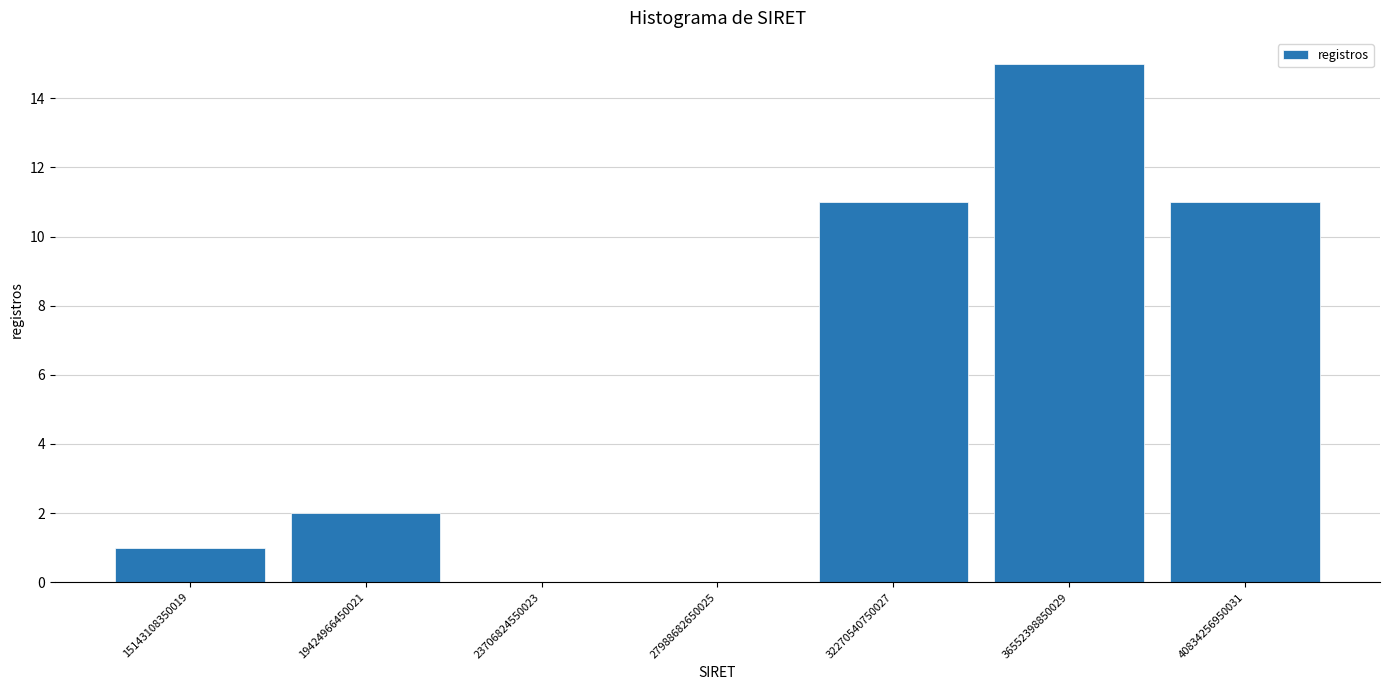

How tall is the bar that spans 13000000000000 to 17500000000000 on the x-axis? Neither the bar edges nor the heights are printed on the chart, so give them approximately, as read against the axes.

1